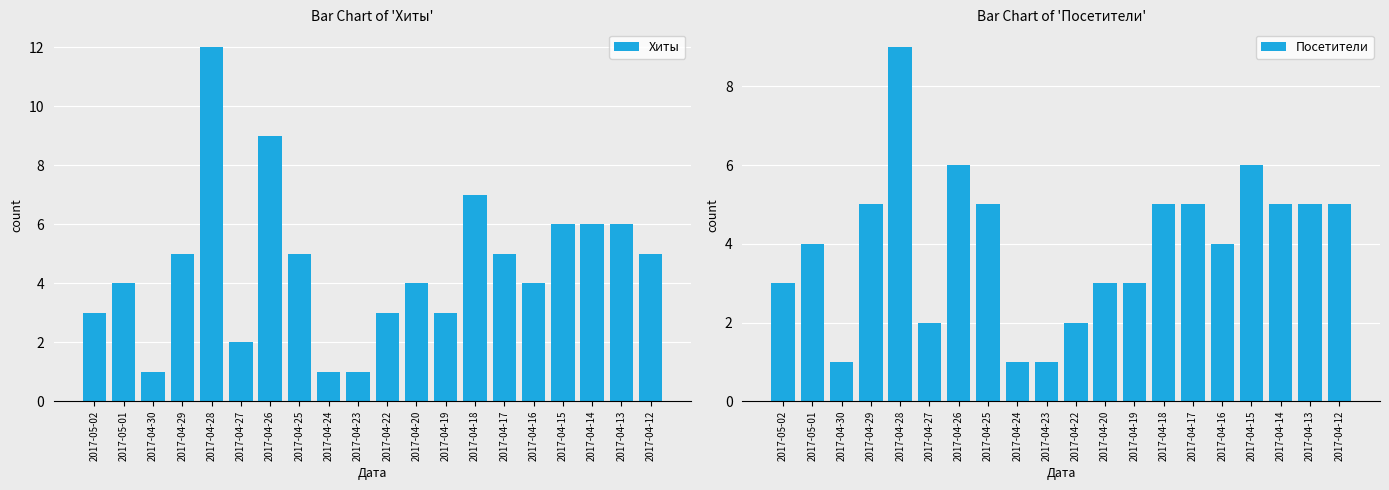

What is the lowest value of the Посетители series?

1